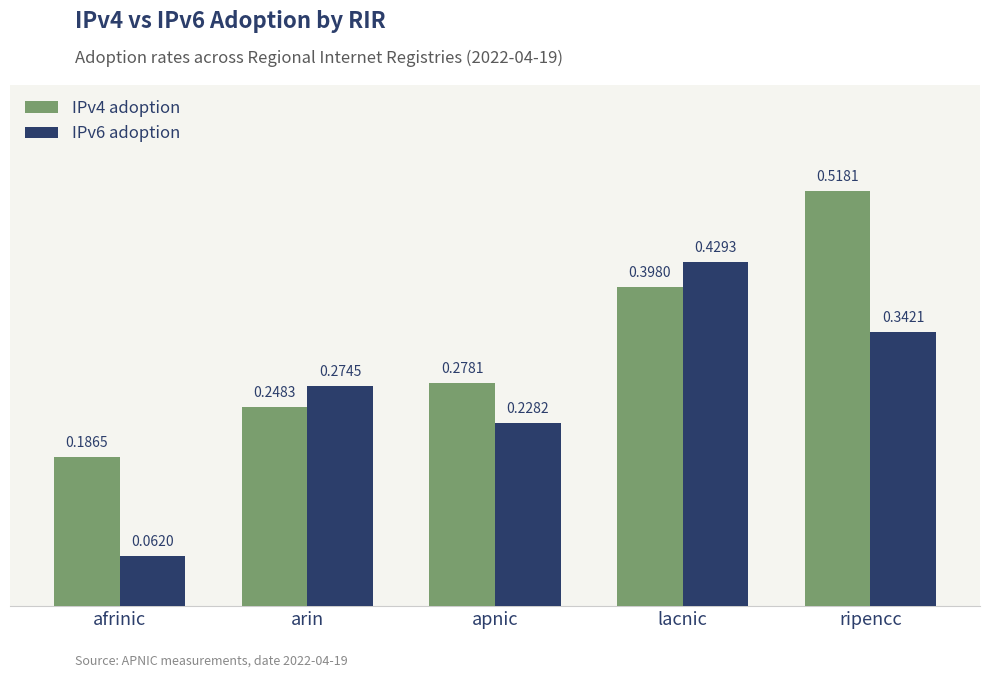

Which label corresponds to the smallest value in the chart?

afrinic